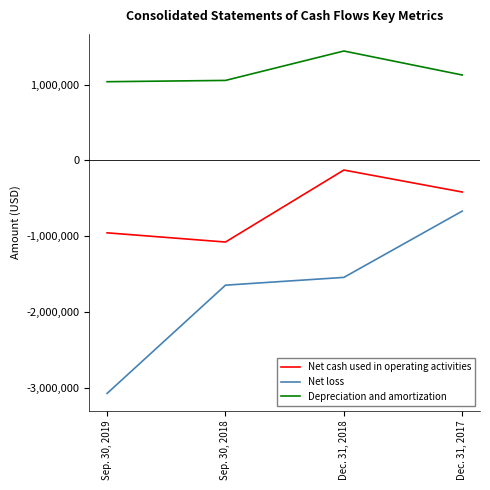

At which category is the sum across all series the highest?

Dec. 31, 2017